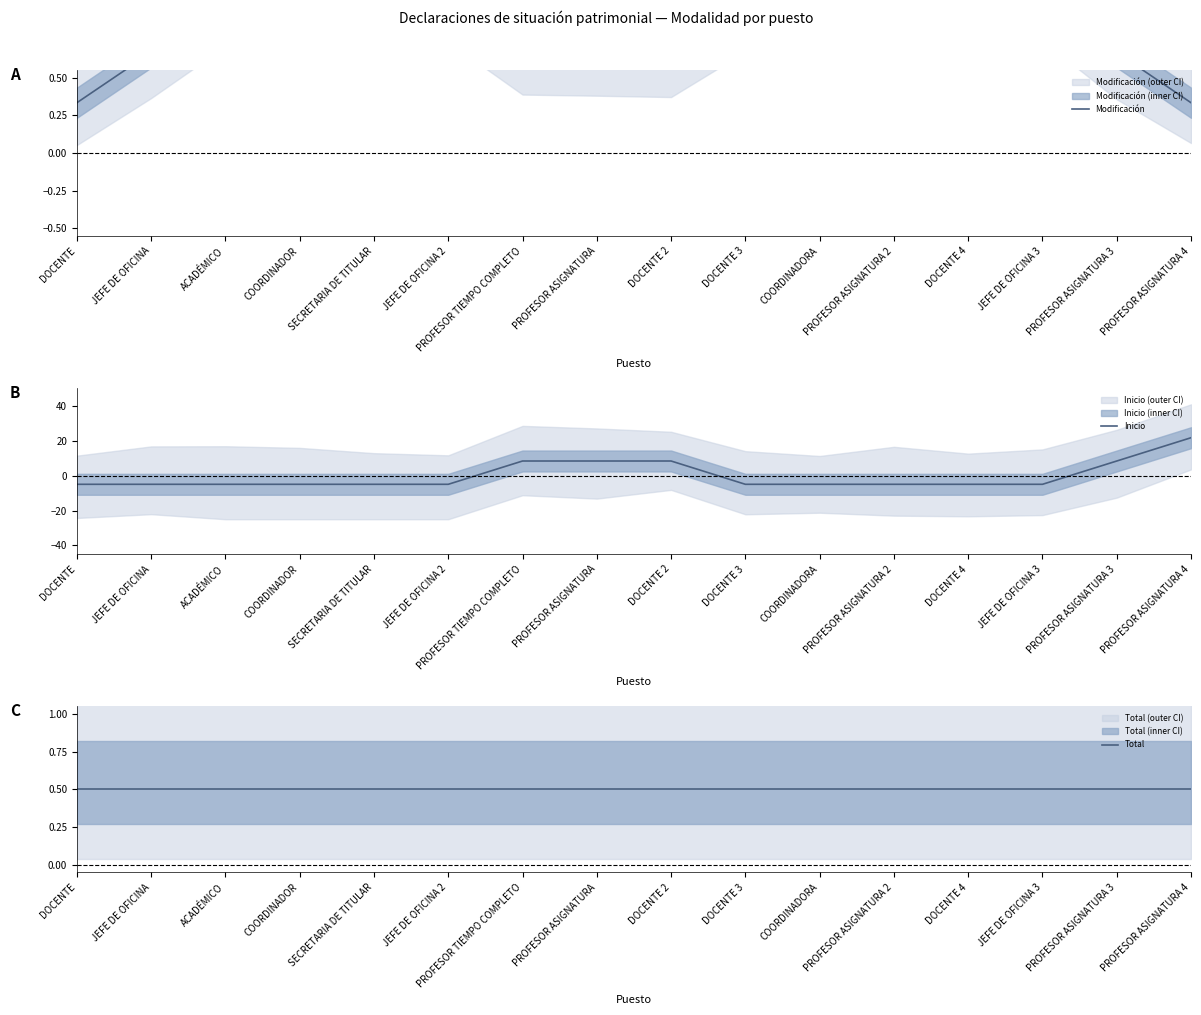

Between COORDINADOR and DOCENTE 2, which series saw the biggest shift?

Inicio